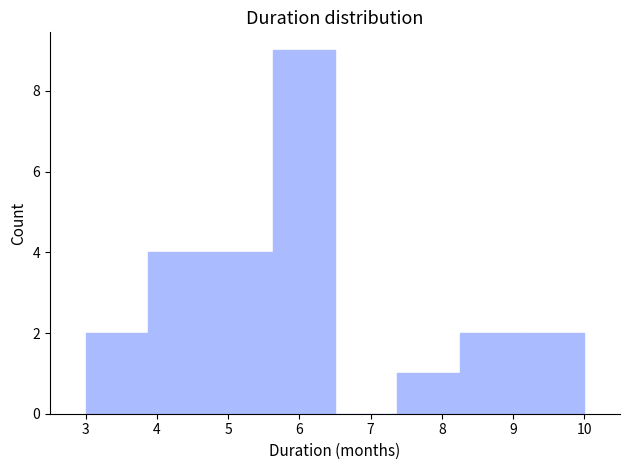

What is the height of the bar covering 3.9 to 4.8 on the x-axis? Neither the bar edges nor the heights are printed on the chart, so give them approximately, as read against the axes.

4